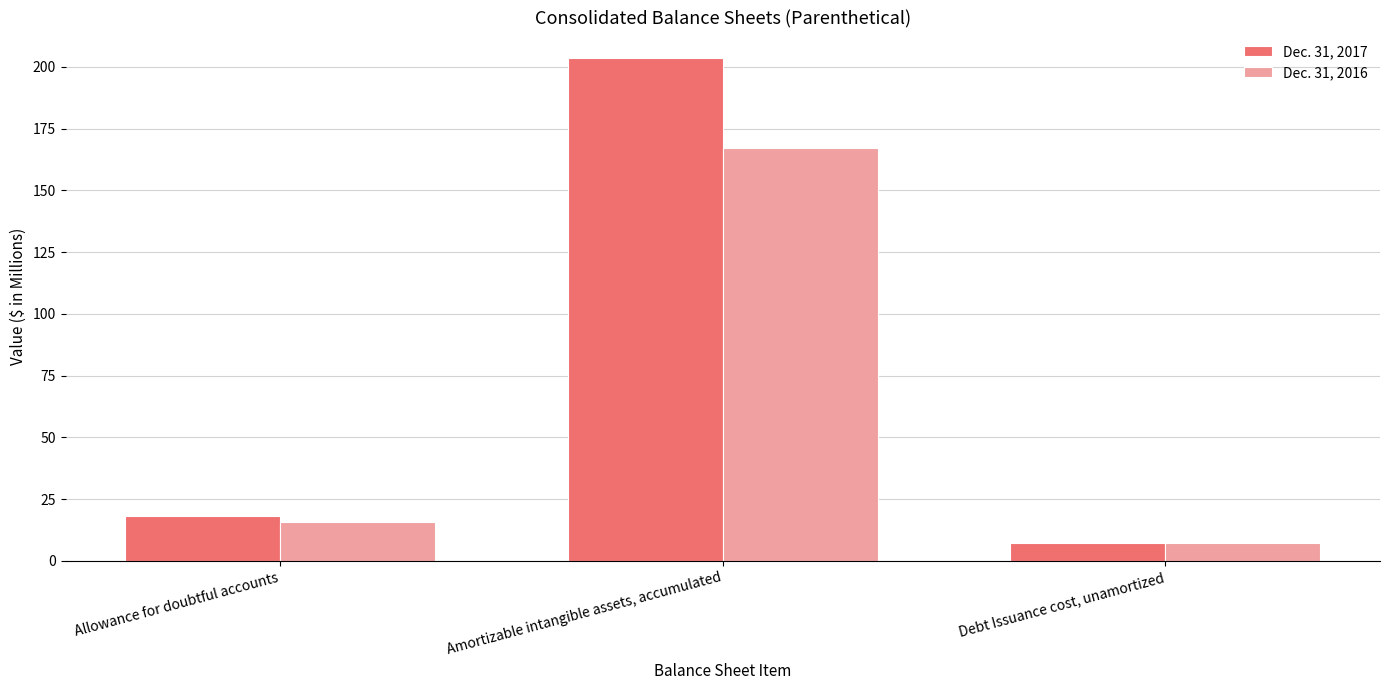

What is the approximate value of Dec. 31, 2016 at Amortizable intangible assets, accumulated?

167.1